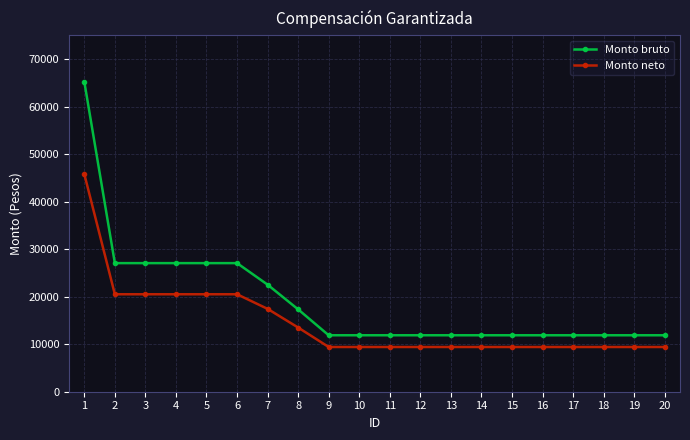

At how many categories does at least one series exceed 38387?

1